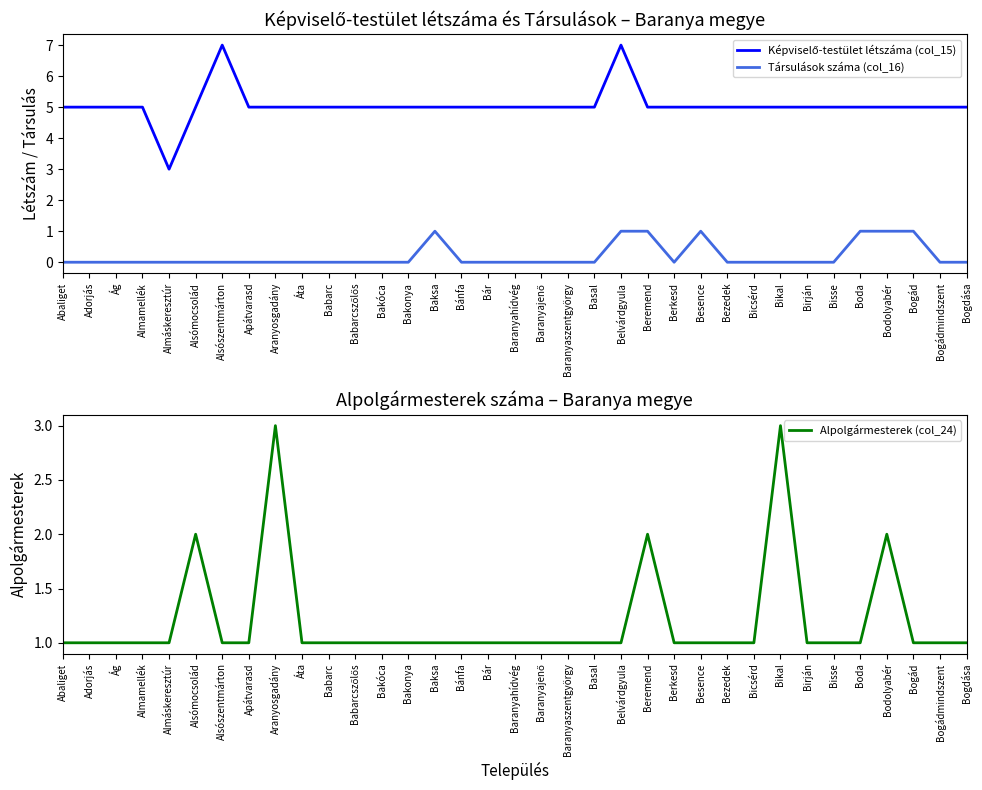

What is the sum of all Alpolgármesterek (col_24) values?

42